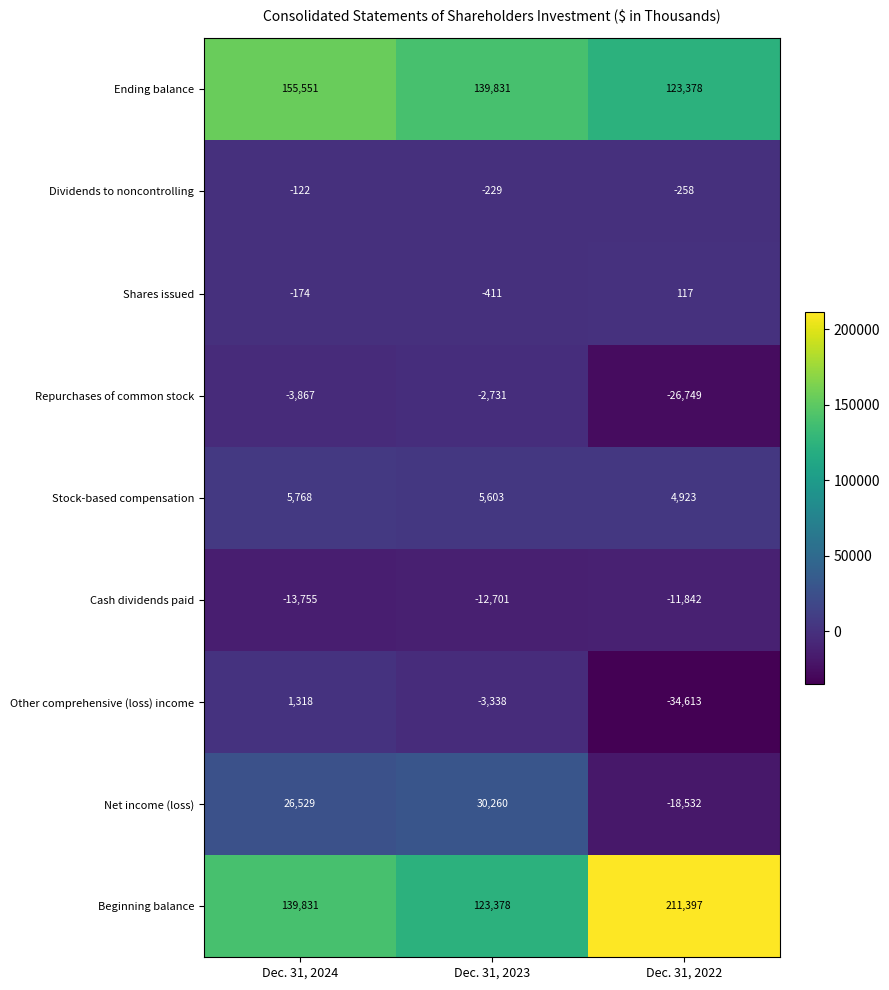

How many distinct data groups are displayed?

9